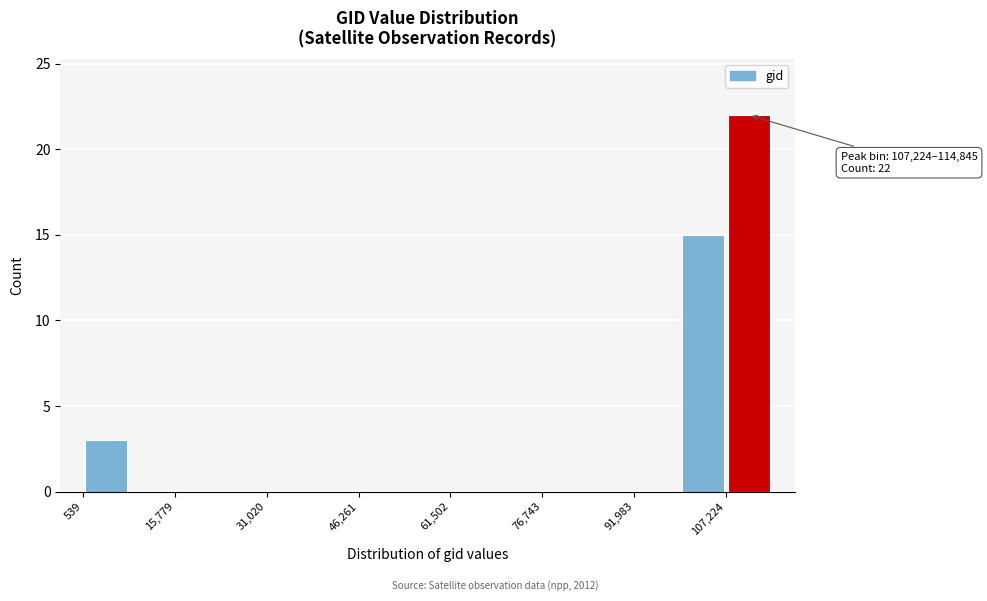

Read against the x-axis, roughly where is the centre of the tallest bar?

112000